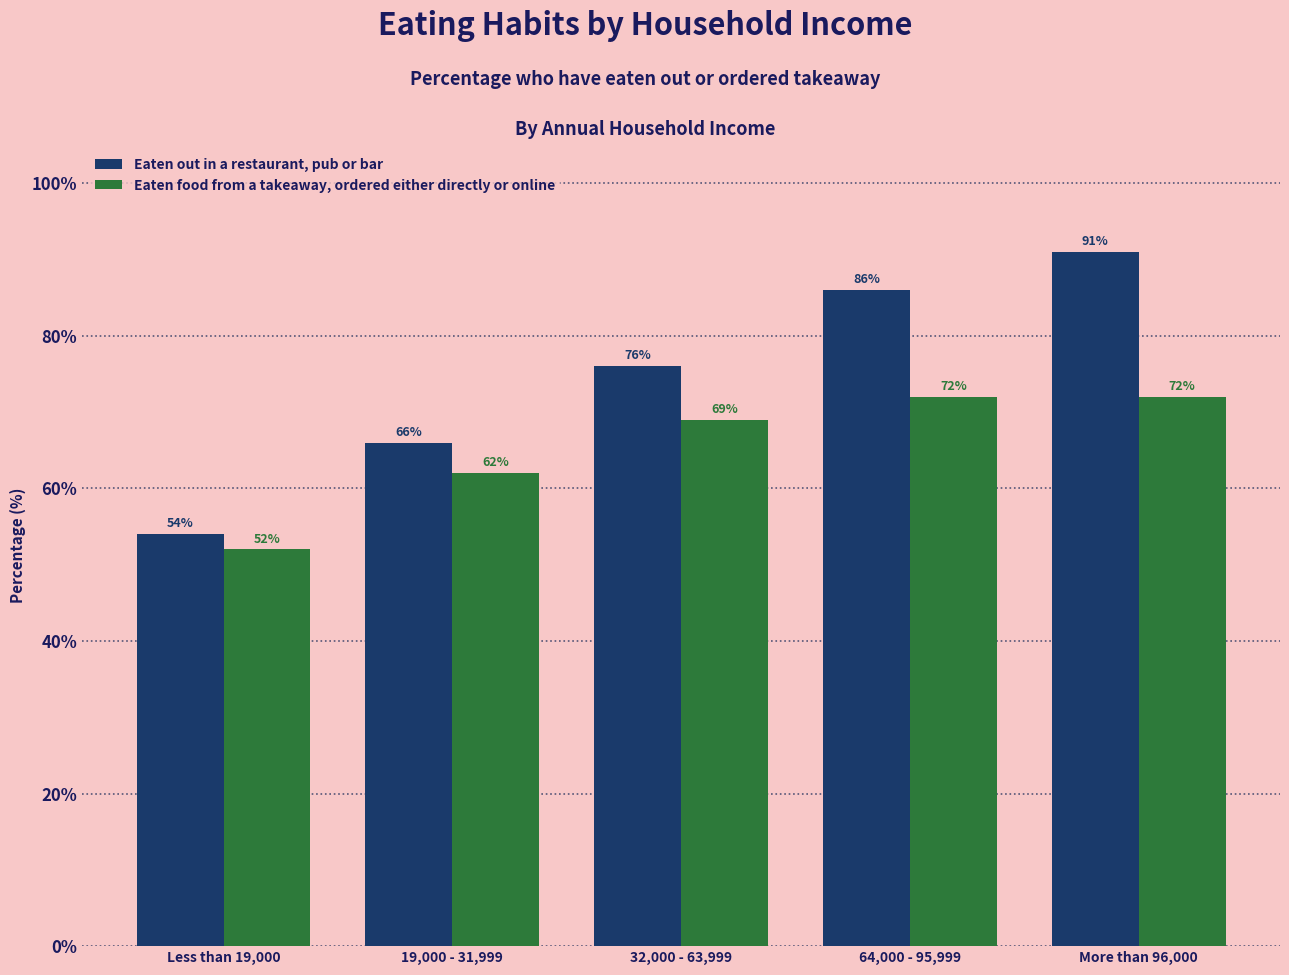

What is the sum of the Eaten out in a restaurant, pub or bar values at 19,000 - 31,999 and 64,000 - 95,999?

152